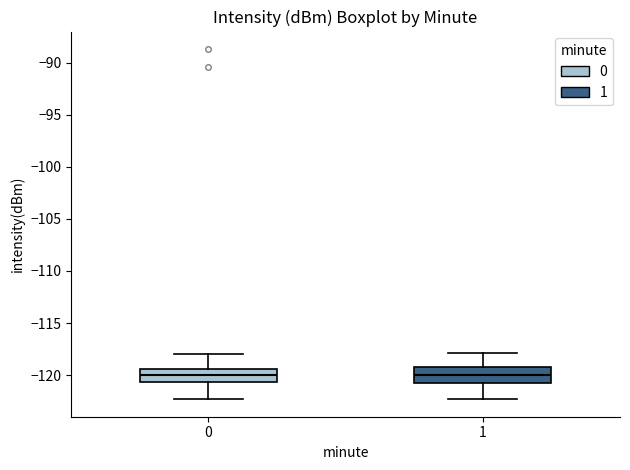

Reading left to right, transcribe this box plot: for each box, give where its median line is, the range the box spans, and where its two whiskers end, as read against the y-axis. The values are not printed on the chart, so give them approximately, as read against the axis.

0: median -120.0, box -120.5 to -119.5, whiskers -122.5 to -118.0
1: median -120.0, box -120.5 to -119.0, whiskers -122.5 to -118.0